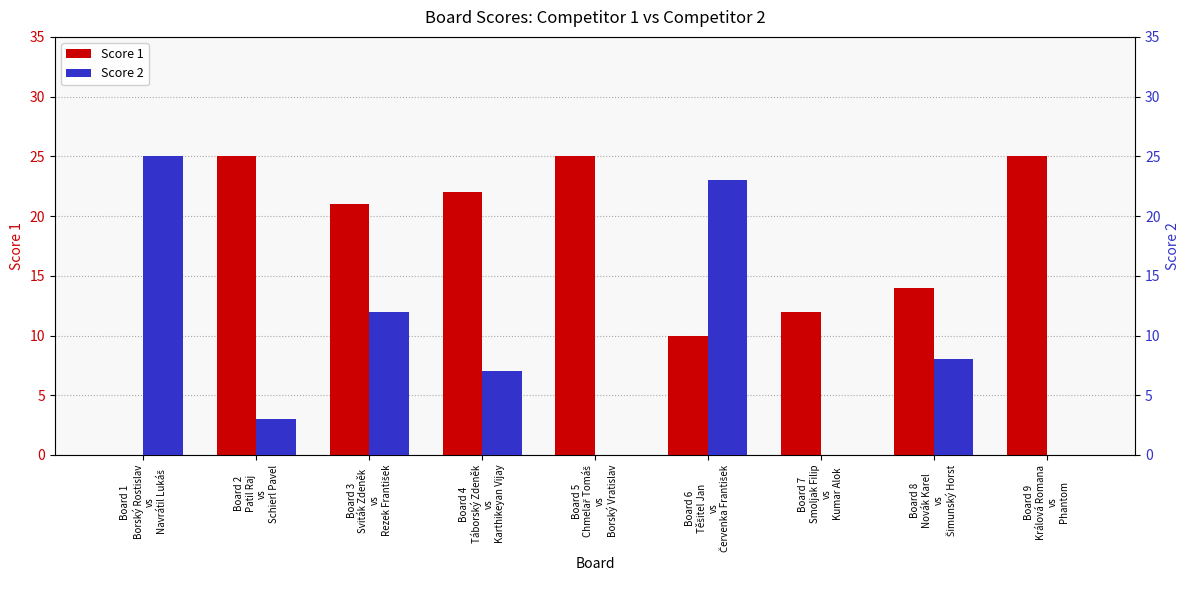

At which label is Score 2 closest to 12?

Board 3
Sviták Zdeněk
vs
Rezek František